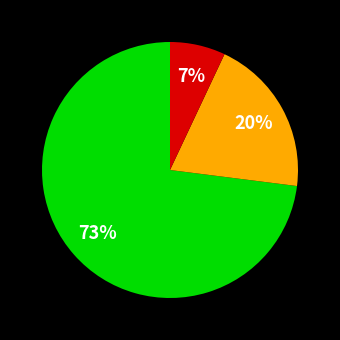

Is there a majority slice in this chart?

Yes